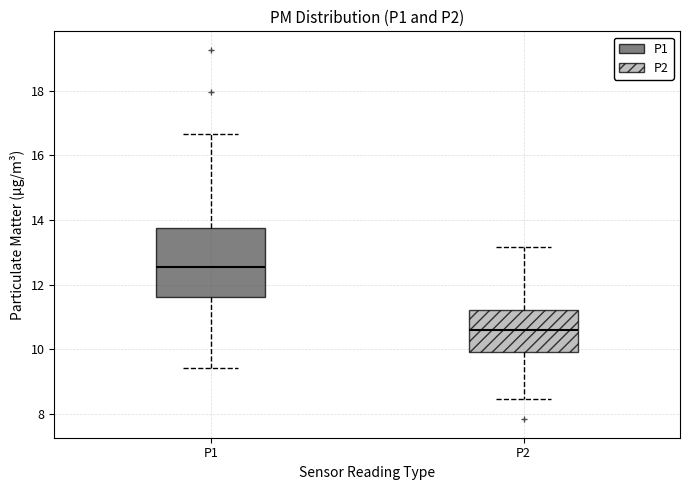

Comparing the boxes themselves (not the whiskers), which one is the tallest?

P1